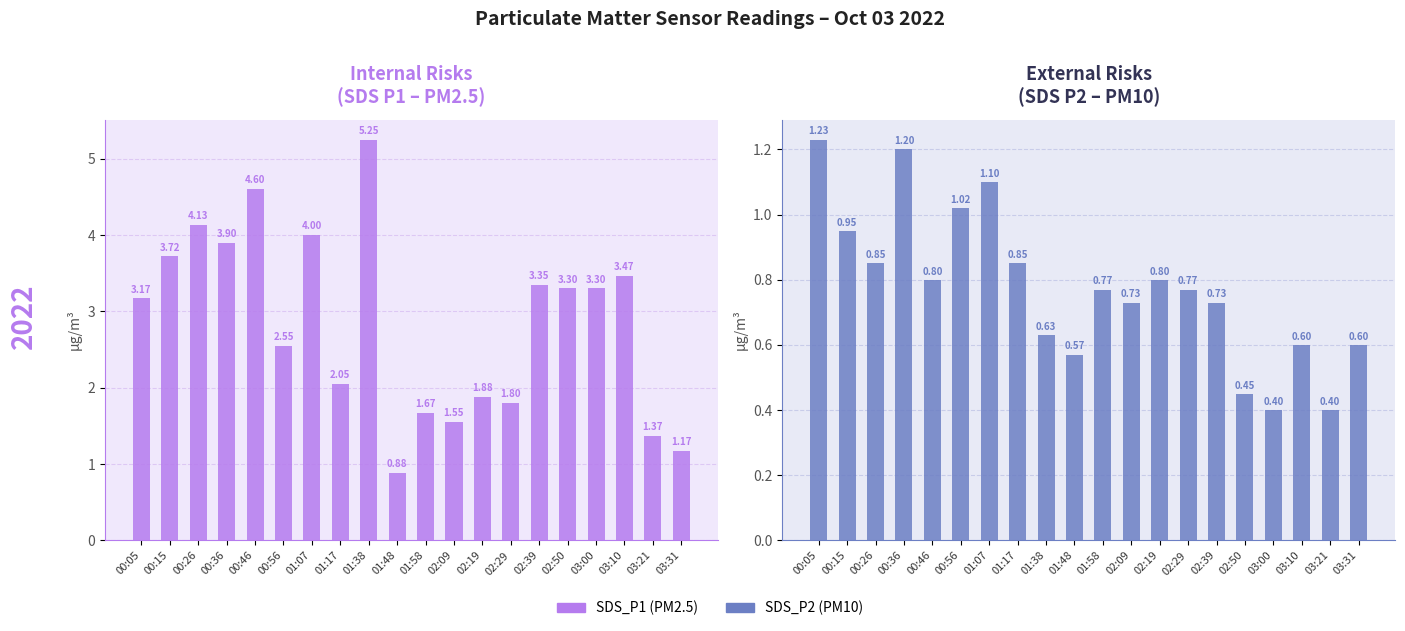

How many bars are there in each group?

2